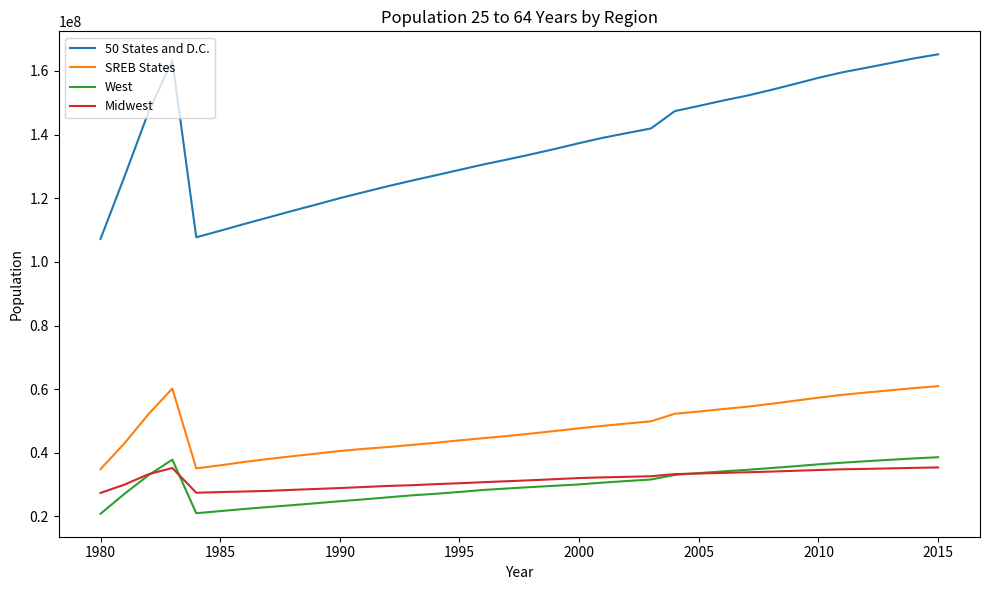

Which series has the largest total across all categories?

50 States and D.C.